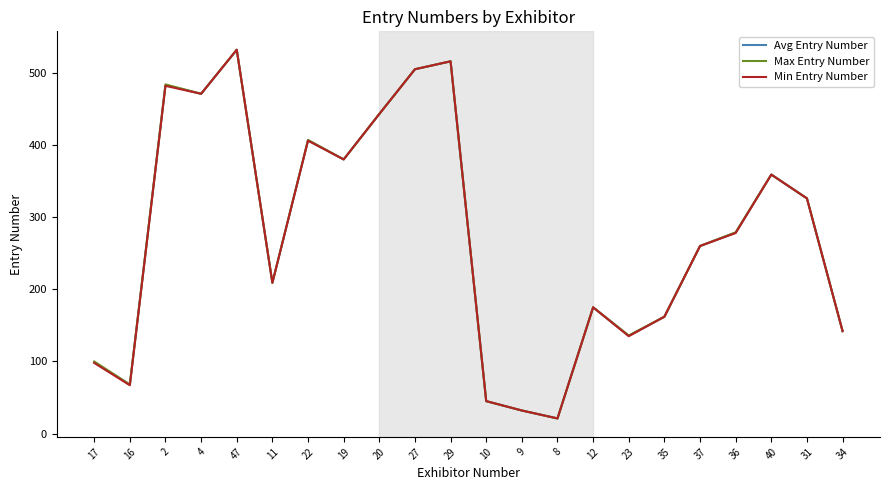

True or false: Min Entry Number has a value of 34.9 at 23.

False